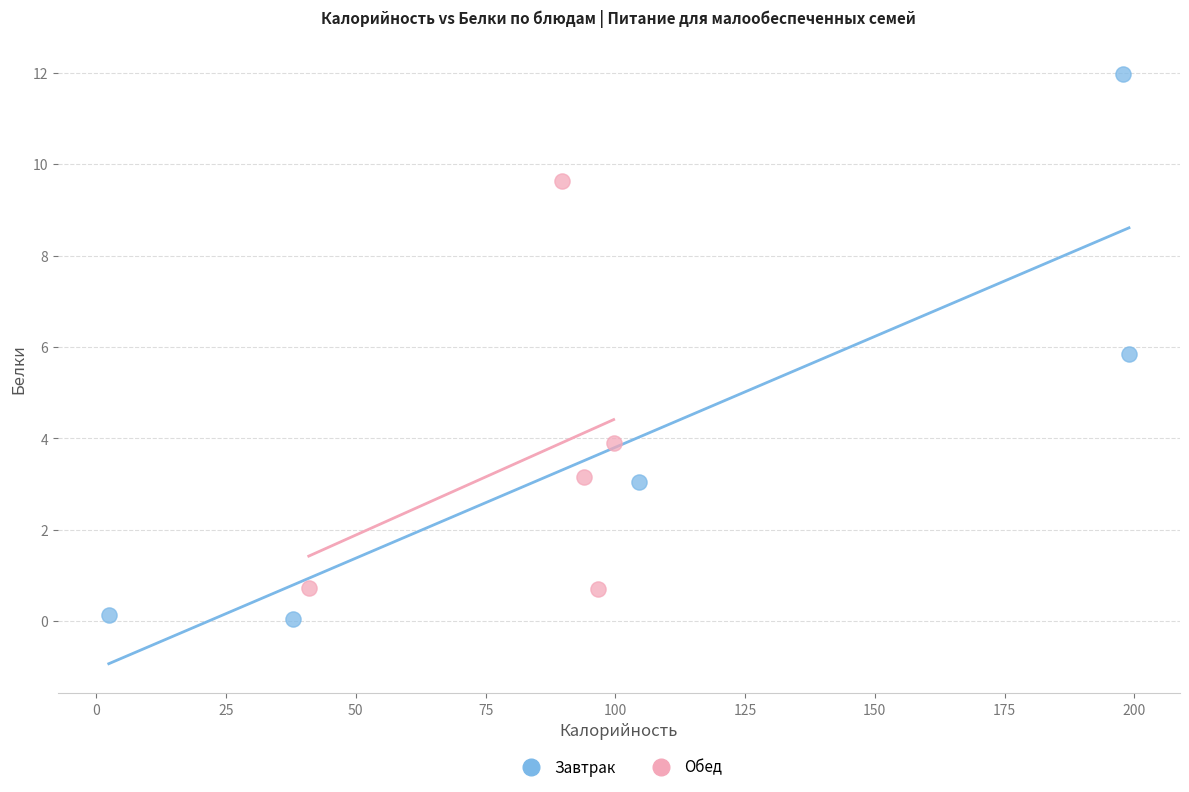

Which series has the widest spread of Y values?

Завтрак